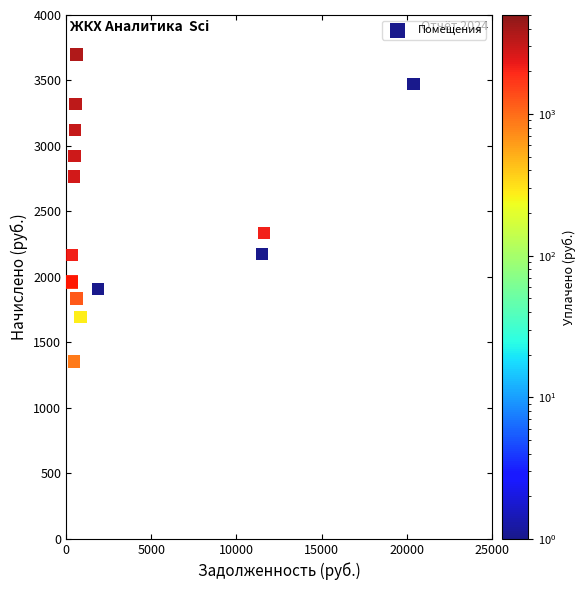

What Y value in the scatter plot is closest to 2527?

2336.2